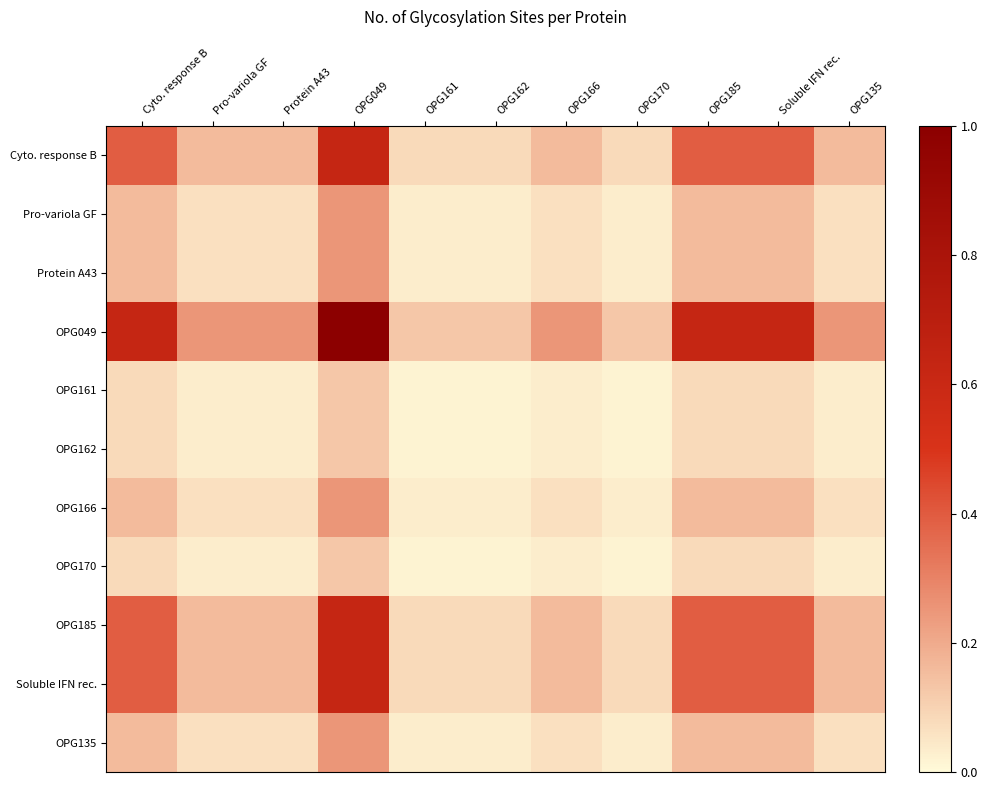

Reading left to right, transcribe all the data shown in this chart.

Cyto. response B: Cyto. response B=0.4	Pro-variola GF=0.2	Protein A43=0.2	OPG049=0.6	OPG161=0.1	OPG162=0.1	OPG166=0.2	OPG170=0.1	OPG185=0.4	Soluble IFN rec.=0.4	OPG135=0.2
Pro-variola GF: Cyto. response B=0.2	Pro-variola GF=0.1	Protein A43=0.1	OPG049=0.2	OPG161=0.0	OPG162=0.0	OPG166=0.1	OPG170=0.0	OPG185=0.2	Soluble IFN rec.=0.2	OPG135=0.1
Protein A43: Cyto. response B=0.2	Pro-variola GF=0.1	Protein A43=0.1	OPG049=0.2	OPG161=0.0	OPG162=0.0	OPG166=0.1	OPG170=0.0	OPG185=0.2	Soluble IFN rec.=0.2	OPG135=0.1
OPG049: Cyto. response B=0.6	Pro-variola GF=0.2	Protein A43=0.2	OPG049=1.0	OPG161=0.1	OPG162=0.1	OPG166=0.2	OPG170=0.1	OPG185=0.6	Soluble IFN rec.=0.6	OPG135=0.2
OPG161: Cyto. response B=0.1	Pro-variola GF=0.0	Protein A43=0.0	OPG049=0.1	OPG161=0.0	OPG162=0.0	OPG166=0.0	OPG170=0.0	OPG185=0.1	Soluble IFN rec.=0.1	OPG135=0.0
OPG162: Cyto. response B=0.1	Pro-variola GF=0.0	Protein A43=0.0	OPG049=0.1	OPG161=0.0	OPG162=0.0	OPG166=0.0	OPG170=0.0	OPG185=0.1	Soluble IFN rec.=0.1	OPG135=0.0
OPG166: Cyto. response B=0.2	Pro-variola GF=0.1	Protein A43=0.1	OPG049=0.2	OPG161=0.0	OPG162=0.0	OPG166=0.1	OPG170=0.0	OPG185=0.2	Soluble IFN rec.=0.2	OPG135=0.1
OPG170: Cyto. response B=0.1	Pro-variola GF=0.0	Protein A43=0.0	OPG049=0.1	OPG161=0.0	OPG162=0.0	OPG166=0.0	OPG170=0.0	OPG185=0.1	Soluble IFN rec.=0.1	OPG135=0.0
OPG185: Cyto. response B=0.4	Pro-variola GF=0.2	Protein A43=0.2	OPG049=0.6	OPG161=0.1	OPG162=0.1	OPG166=0.2	OPG170=0.1	OPG185=0.4	Soluble IFN rec.=0.4	OPG135=0.2
Soluble IFN rec.: Cyto. response B=0.4	Pro-variola GF=0.2	Protein A43=0.2	OPG049=0.6	OPG161=0.1	OPG162=0.1	OPG166=0.2	OPG170=0.1	OPG185=0.4	Soluble IFN rec.=0.4	OPG135=0.2
OPG135: Cyto. response B=0.2	Pro-variola GF=0.1	Protein A43=0.1	OPG049=0.2	OPG161=0.0	OPG162=0.0	OPG166=0.1	OPG170=0.0	OPG185=0.2	Soluble IFN rec.=0.2	OPG135=0.1